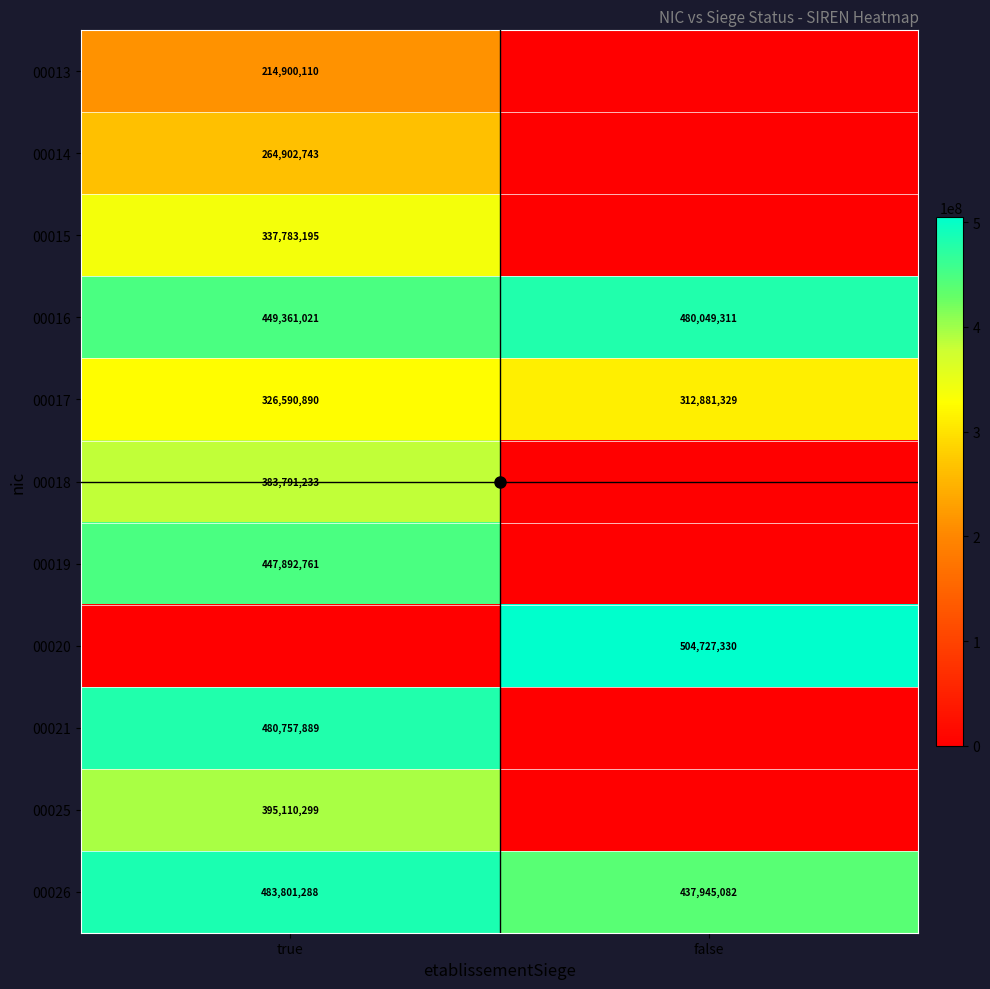

Which label corresponds to the largest value in the chart?

false